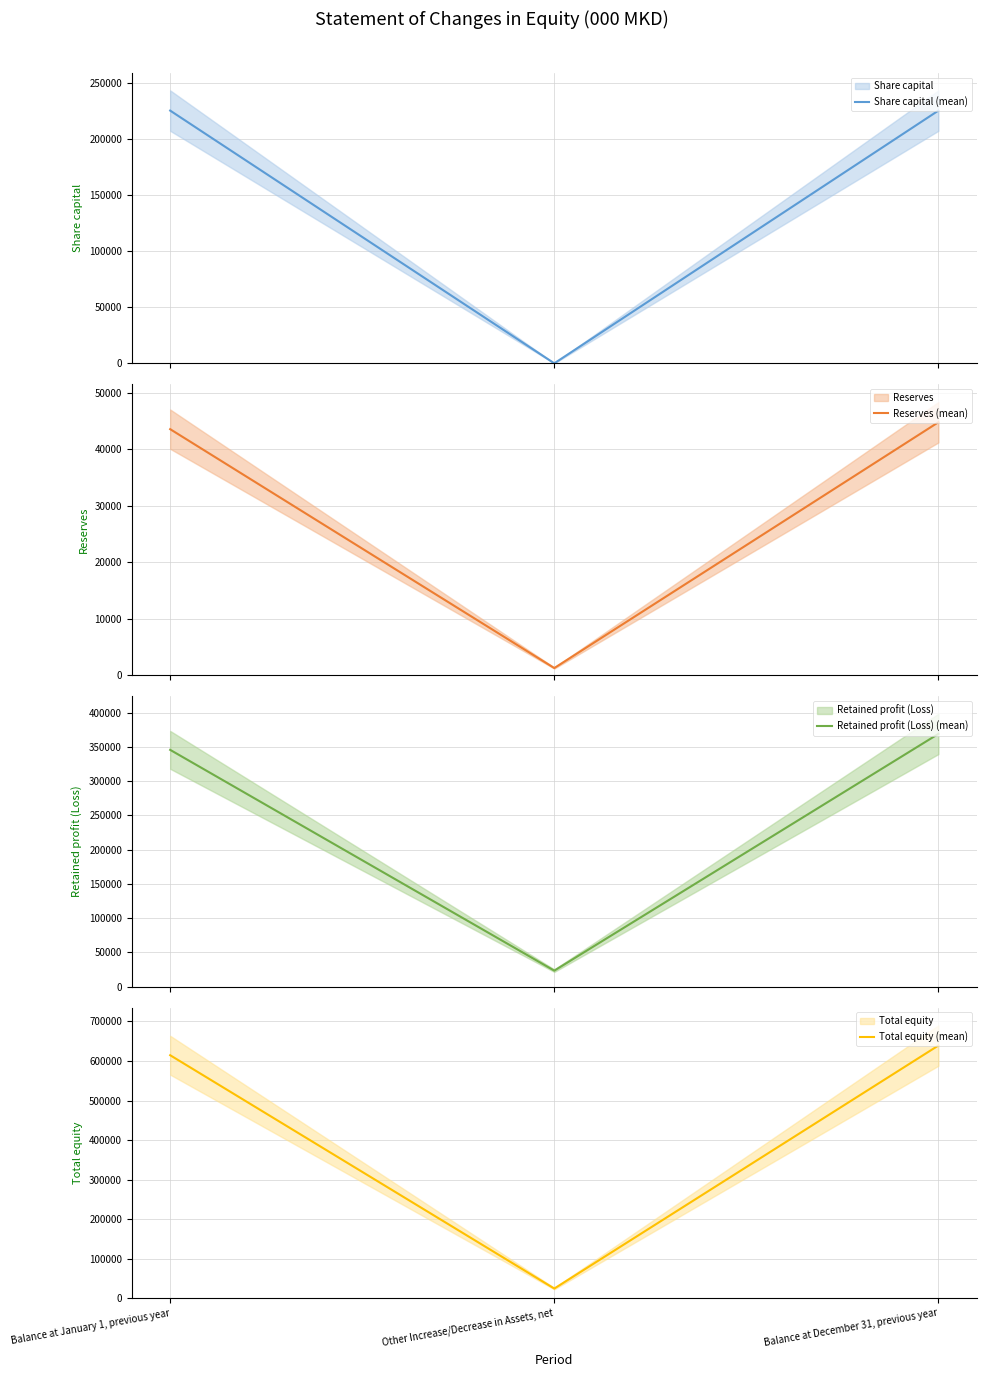

The Total equity (mean) series shows 1038294 at Balance at January 1, previous year. True or false?

False